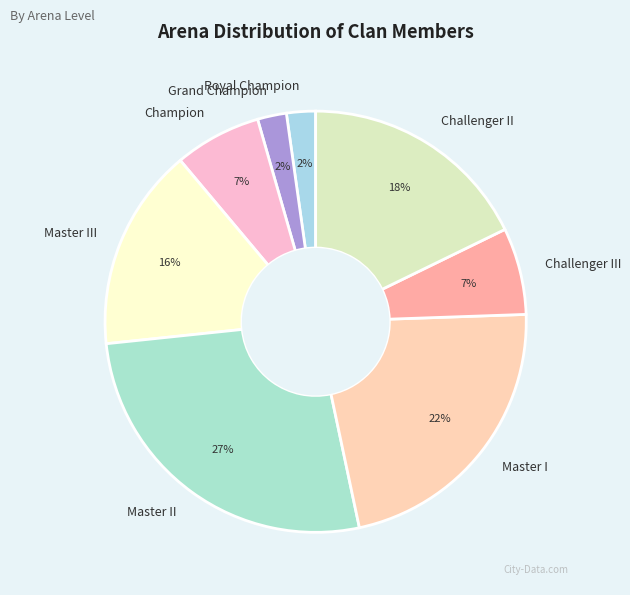

Which has a higher value, Champion or Royal Champion?

Champion